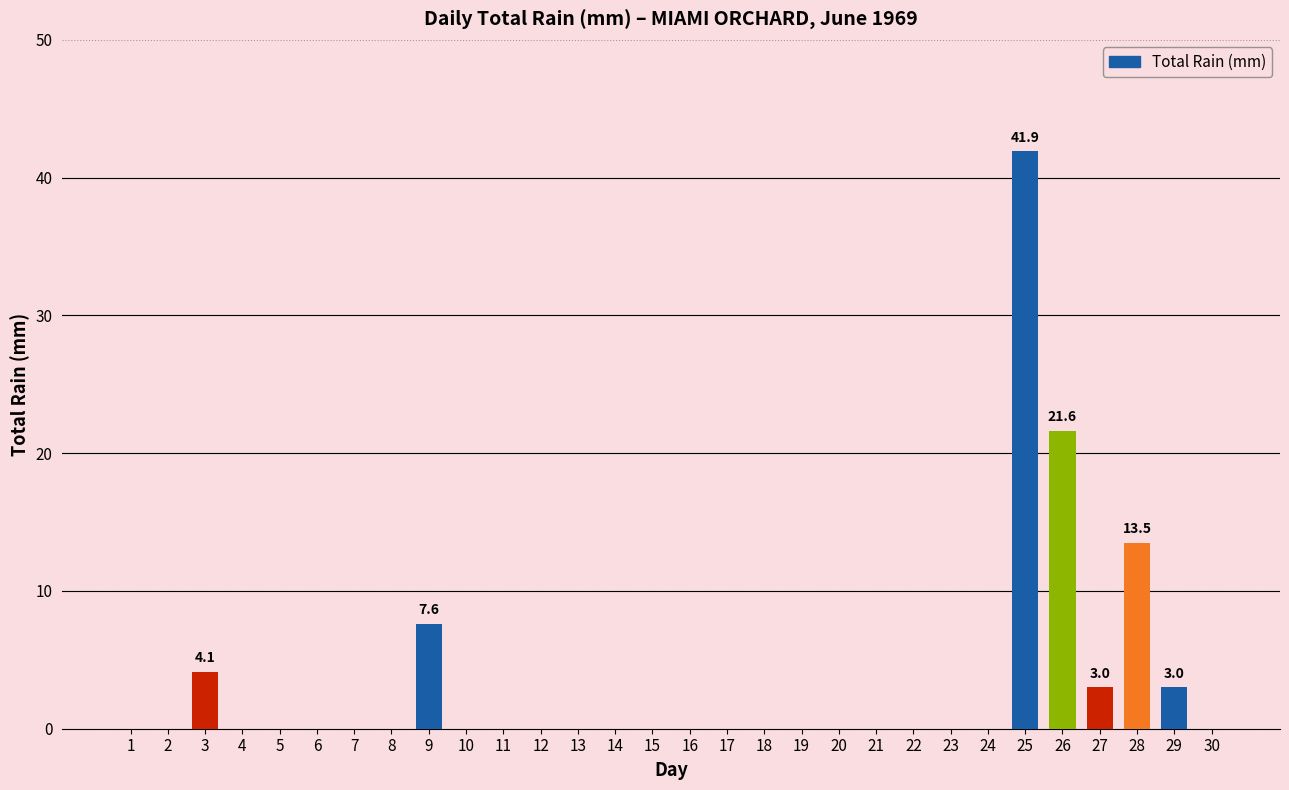

Reading left to right, extract all data points from this chart.

0.0	0.0	4.1	0.0	0.0	0.0	0.0	0.0	7.6	0.0	0.0	0.0	0.0	0.0	0.0	0.0	0.0	0.0	0.0	0.0	0.0	0.0	0.0	0.0	41.9	21.6	3.0	13.5	3.0	0.0